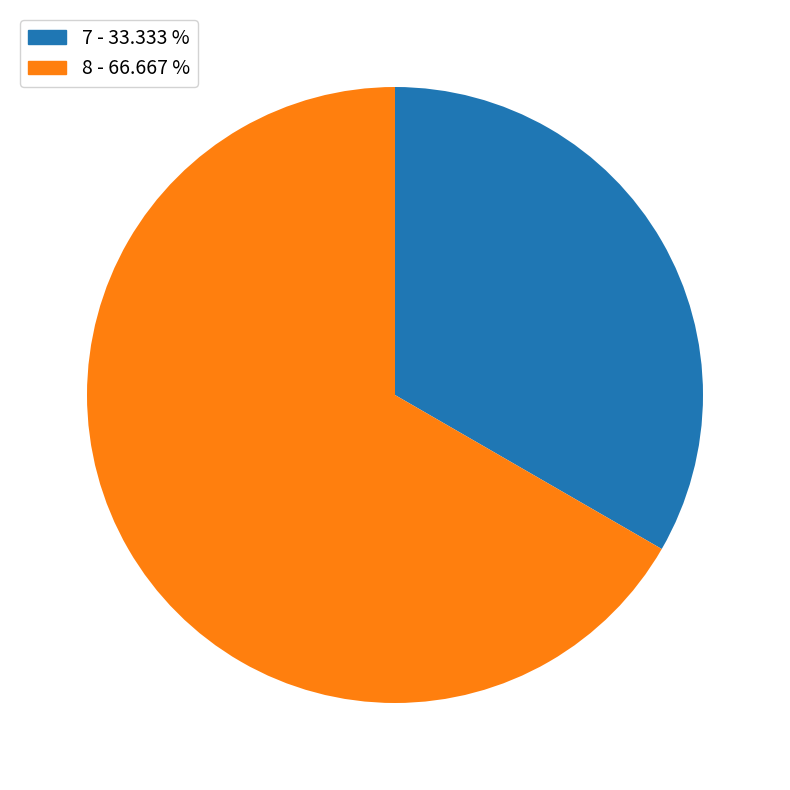

How many segments does this pie chart have?

2